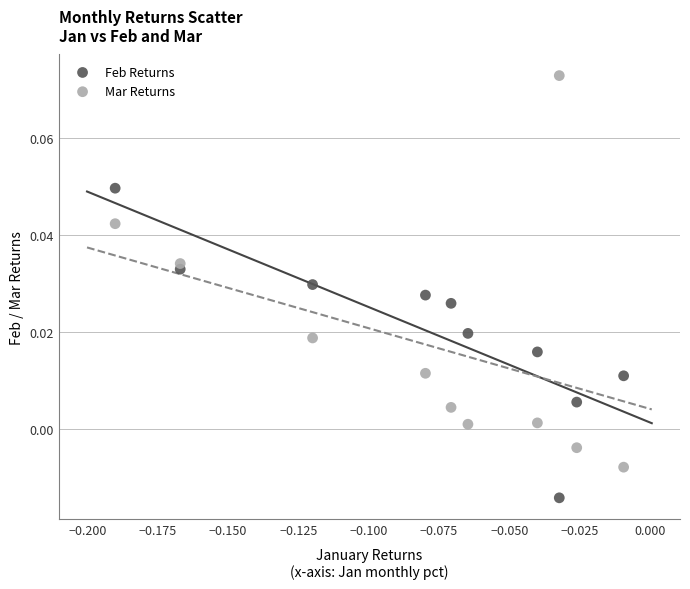

Which series has the largest Y range (max minus min)?

Mar Returns